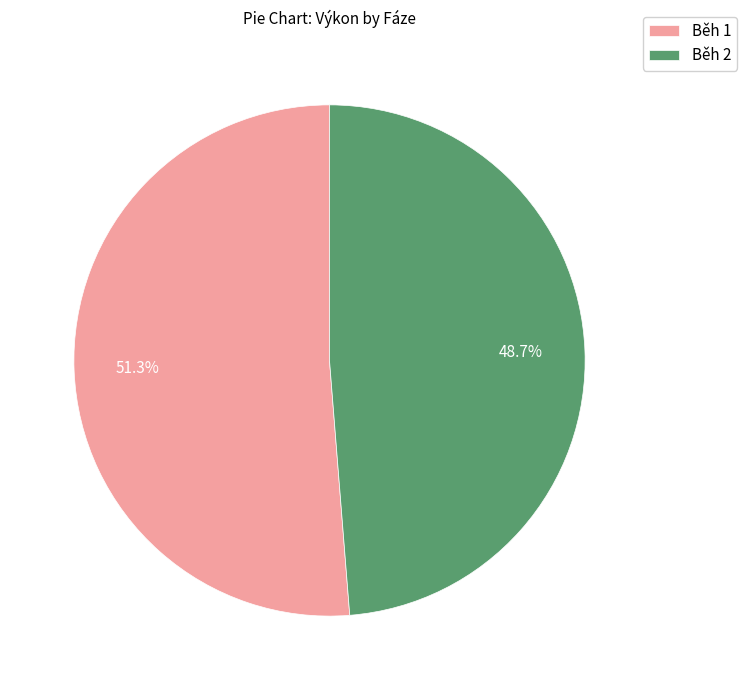

Which slice represents more than half of the pie?

Běh 1